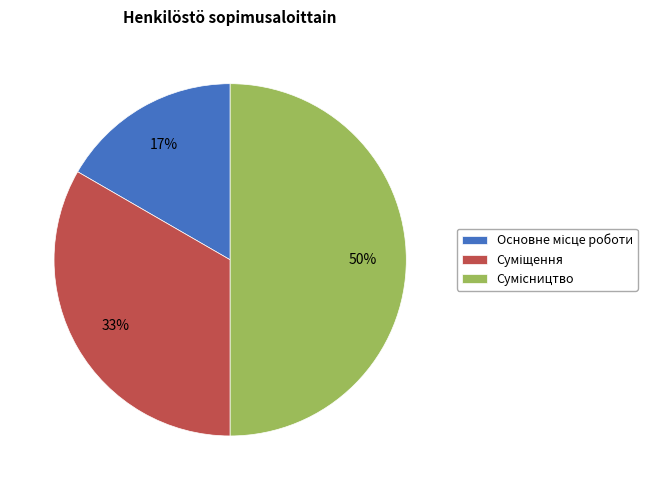

To the nearest percent, what is the difference between the largest and smallest slice percentages?

33%